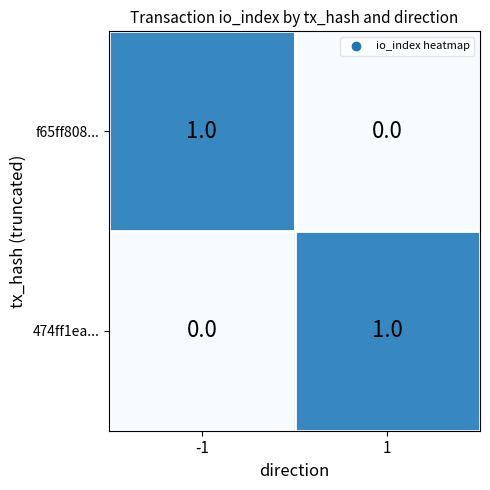

Reading right to left, extract all data points from this chart.

f65ff808...: 1=0	-1=1
474ff1ea...: 1=1	-1=0